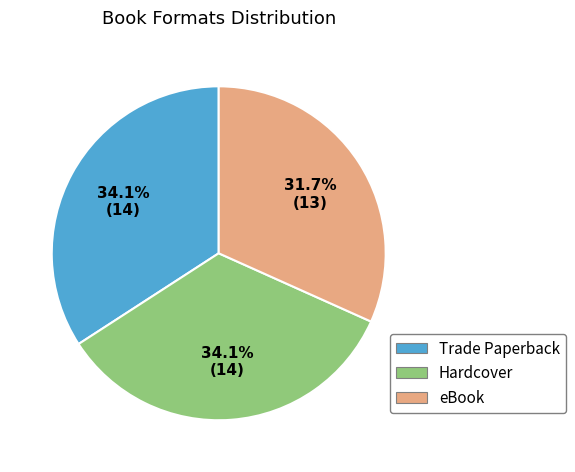

Count the number of slices in the pie.

3